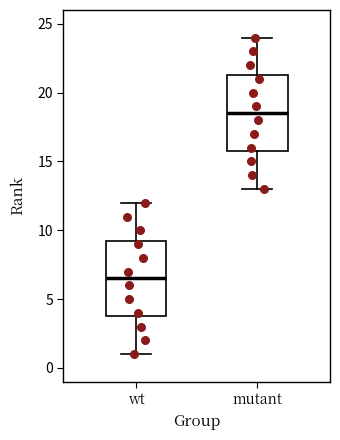

Reading left to right, transcribe this box plot: for each box, give where its median line is, the range the box spans, and where its two whiskers end, as read against the y-axis. The values are not printed on the chart, so give them approximately, as read against the axis.

wt: median 6.5, box 4.0 to 9.5, whiskers 1.0 to 12.0
mutant: median 18.5, box 16.0 to 21.5, whiskers 13.0 to 24.0